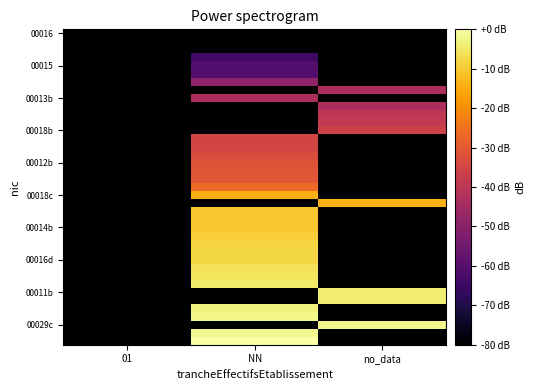

What is the minimum value shown in the chart?

-80.0